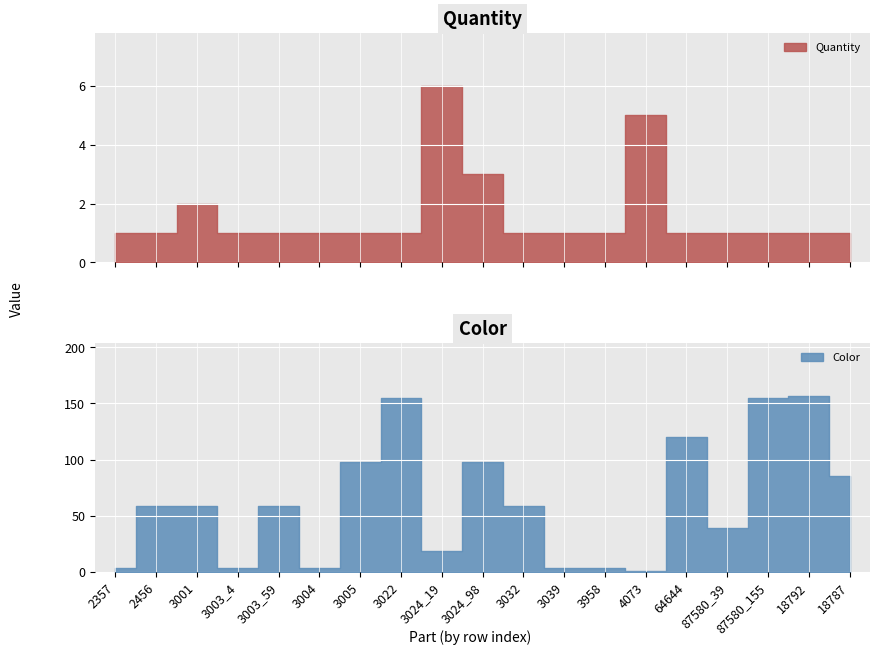

Where does the Color series first go above 59?

3005